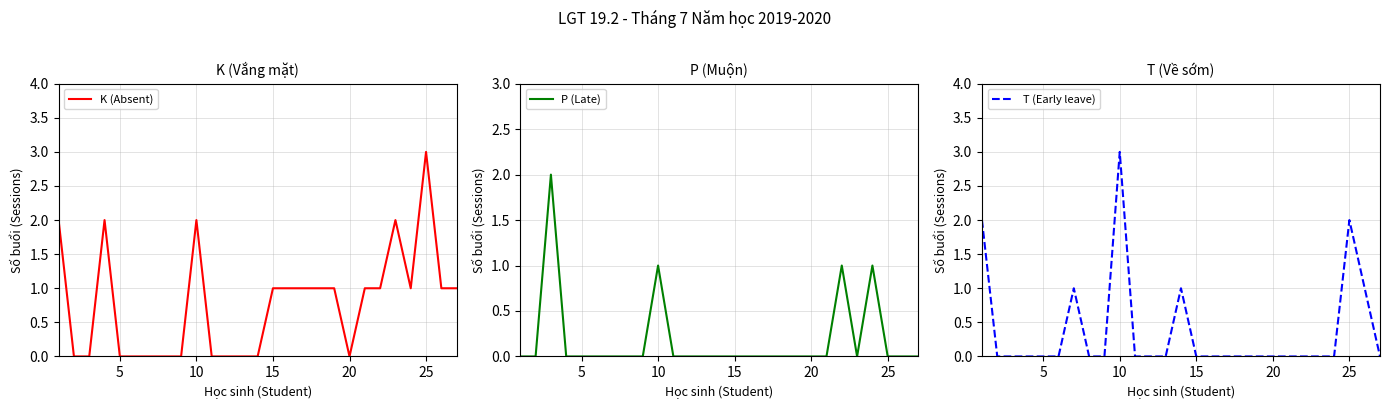

How many lines are shown in the chart?

3